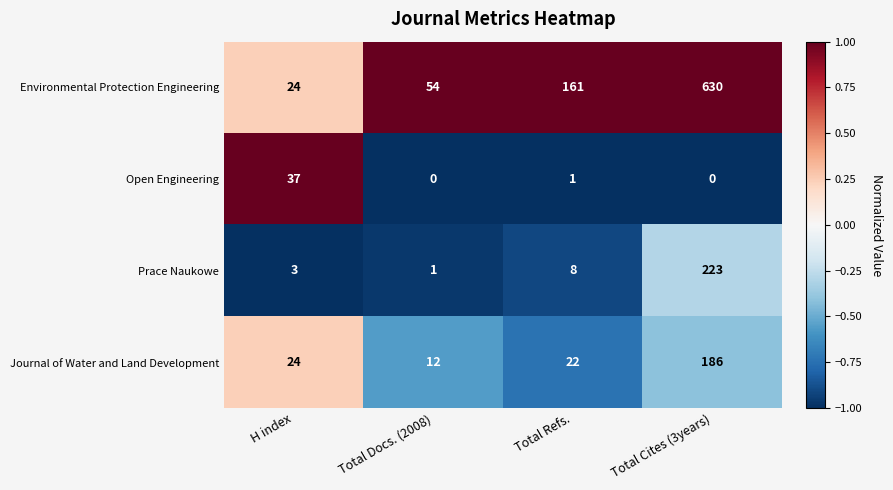

What is the average value of the Journal of Water and Land Development series?

61